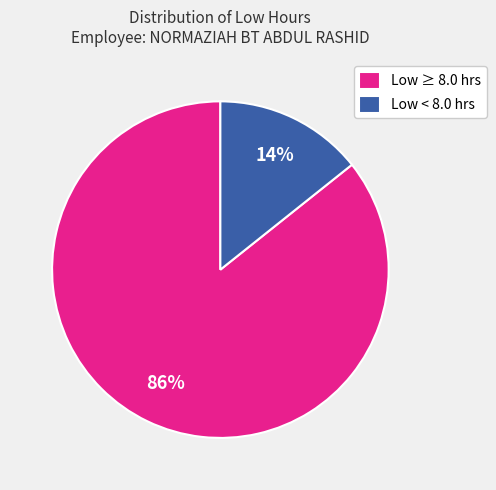

Do Low ≥ 8.0 hrs and Low < 8.0 hrs together represent more than half of the pie?

Yes